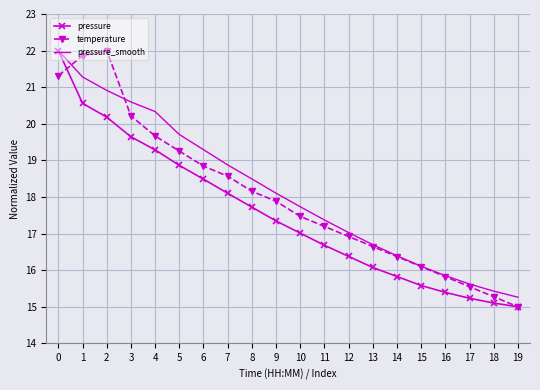

Reading right to left, what are all the values shown in this chart?

pressure: 15.0	15.1	15.2	15.4	15.6	15.8	16.1	16.4	16.7	17.0	17.3	17.7	18.1	18.5	18.9	19.3	19.6	20.2	20.6	22.0
temperature: 15.0	15.3	15.5	15.8	16.1	16.4	16.6	16.9	17.2	17.5	17.9	18.2	18.6	18.8	19.3	19.7	20.2	22.0	21.9	21.3
pressure_smooth: 15.3	15.4	15.6	15.9	16.1	16.4	16.7	17.0	17.4	17.7	18.1	18.5	18.9	19.3	19.7	20.3	20.6	20.9	21.3	22.0